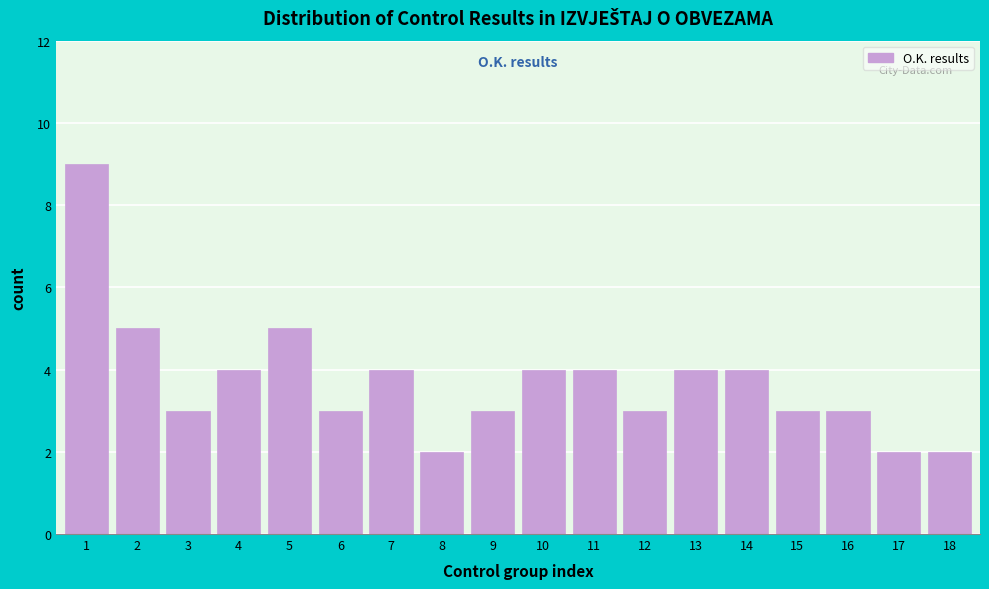

Reading left to right, what are all the values shown in this chart?

1=9	2=5	3=3	4=4	5=5	6=3	7=4	8=2	9=3	10=4	11=4	12=3	13=4	14=4	15=3	16=3	17=2	18=2